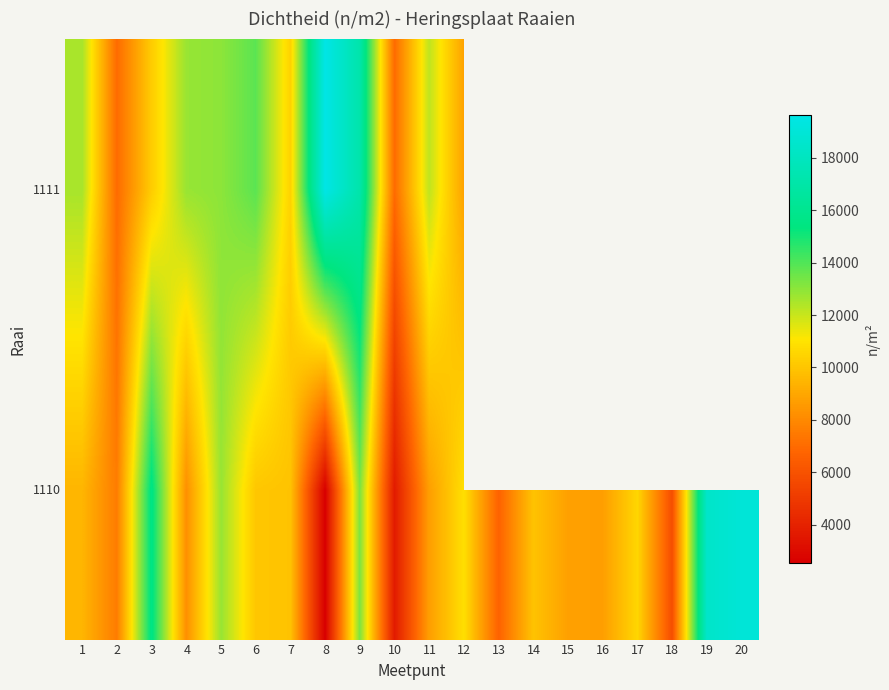

What is the difference between the maximum and minimum values in the row_1 series?

12611.5